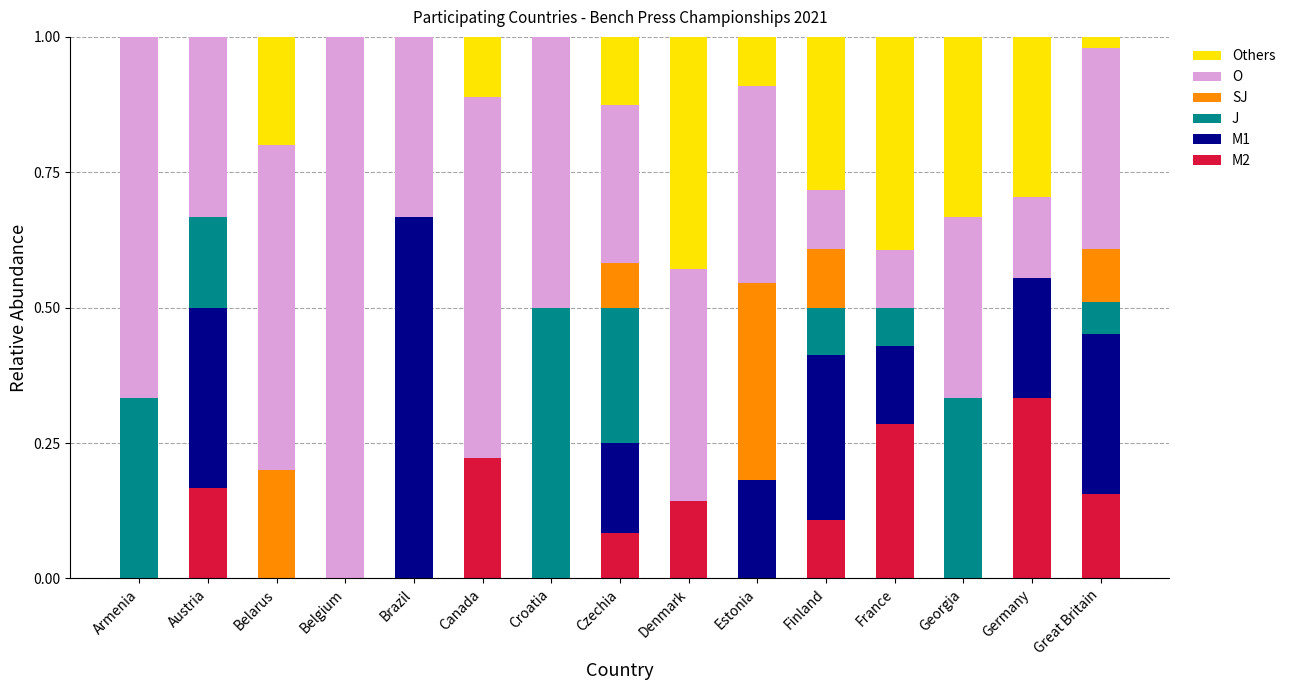

Which category has the highest value in the M2 series?

Germany